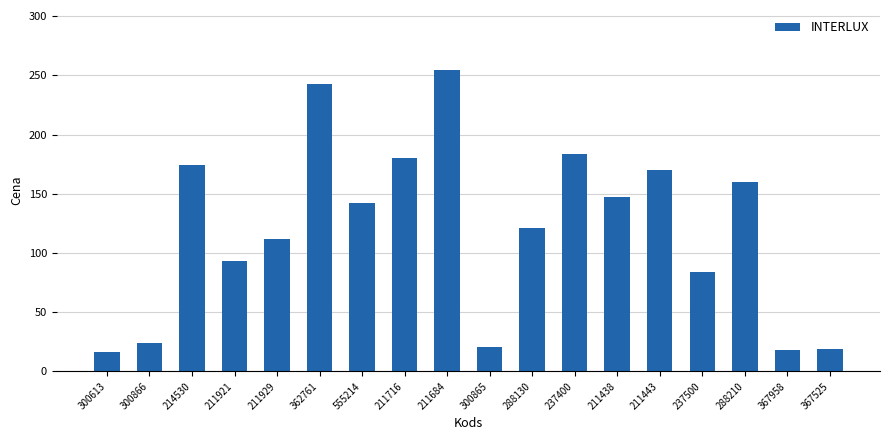

Is it true that the value at 211443 is 282.9?

False